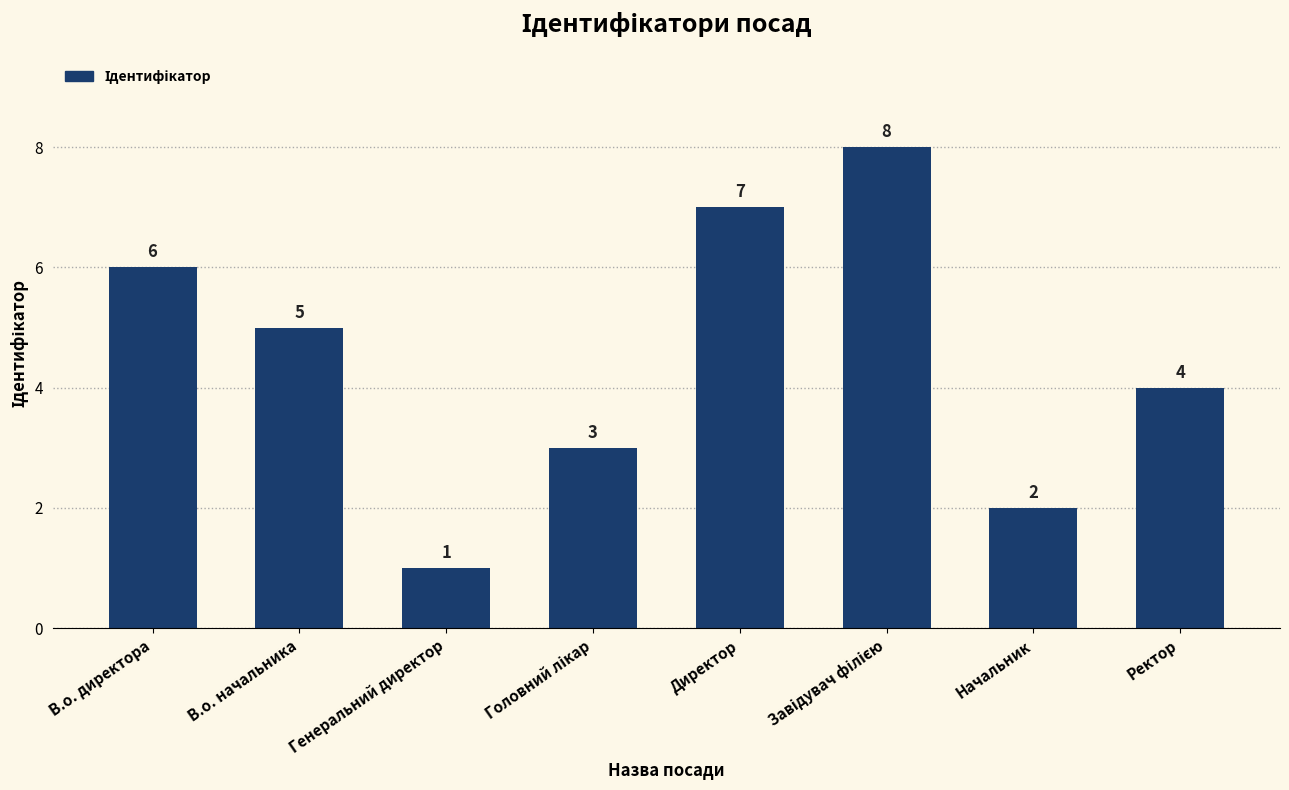

Where does the data first go above 5?

В.о. директора